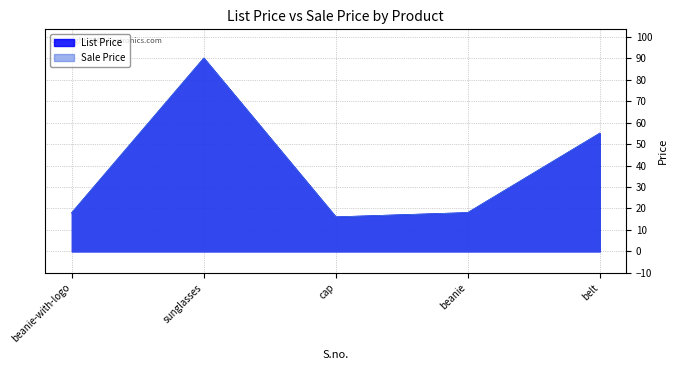

How many lines are shown in the chart?

2